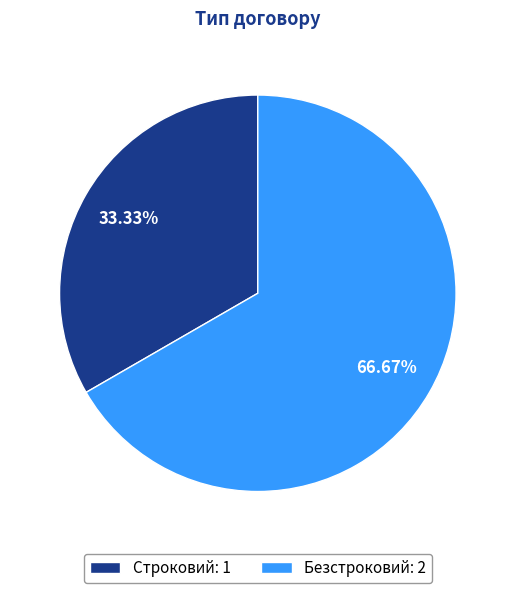

Count the number of slices in the pie.

2